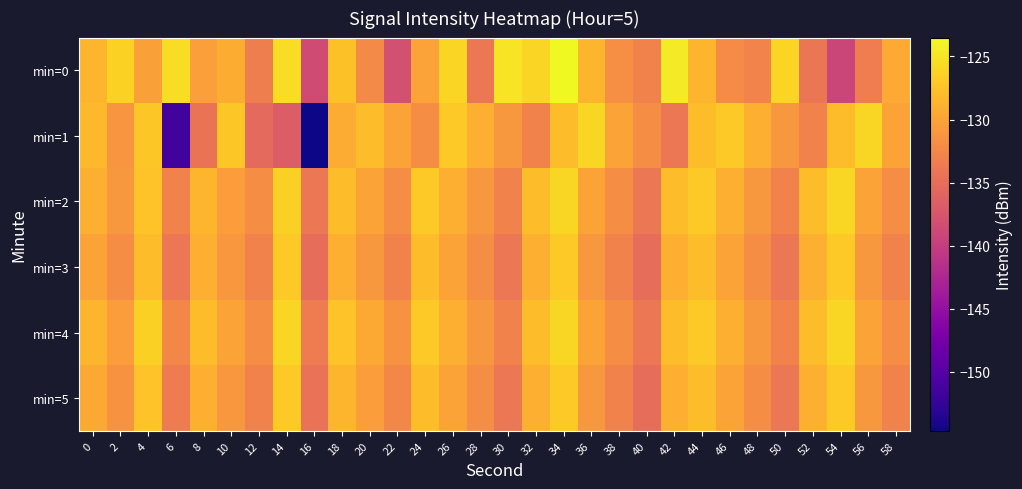

List the series in order of their peak value, highest first.

min=0, min=1, min=2, min=4, min=3, min=5